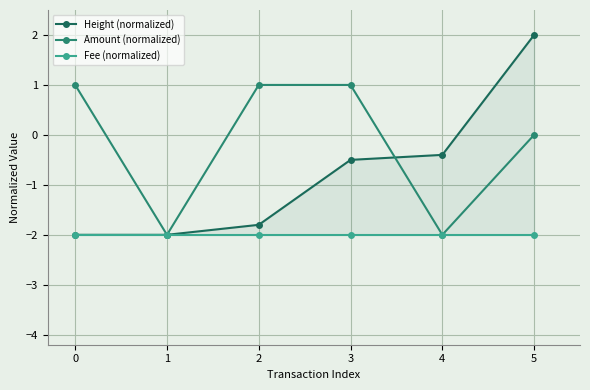

Which series has the largest range (max minus min)?

Height (normalized)